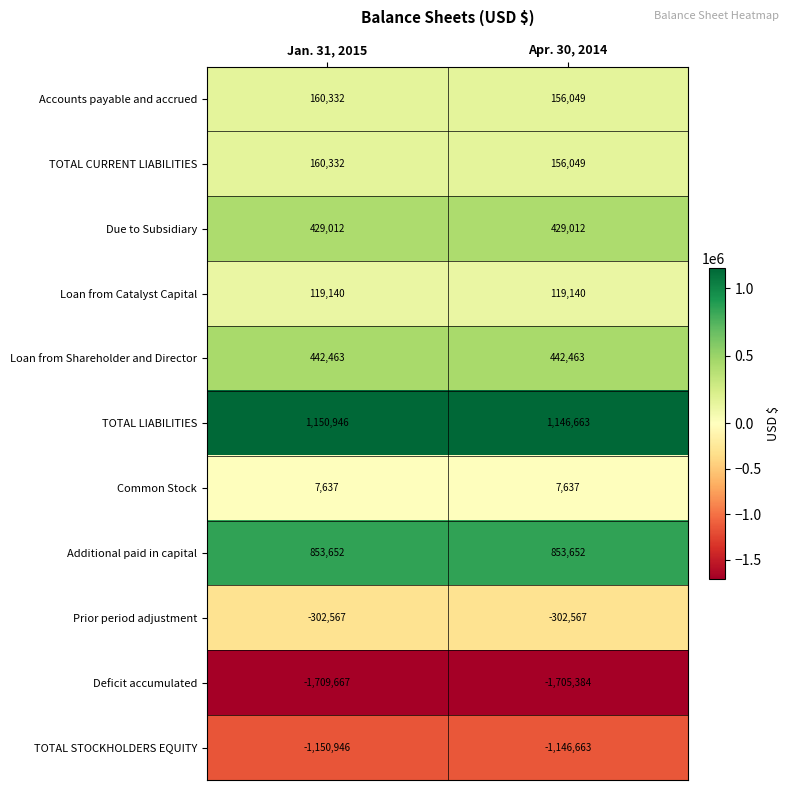

What is the spread (max minus min) of values at Apr. 30, 2014?

2852047